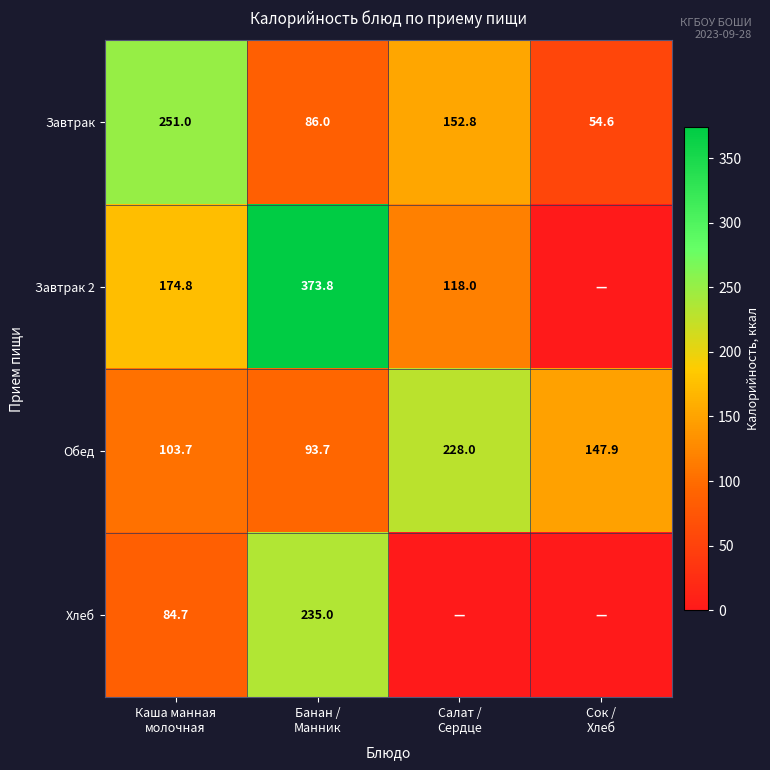

What is the lowest value of the Завтрак series?

54.6